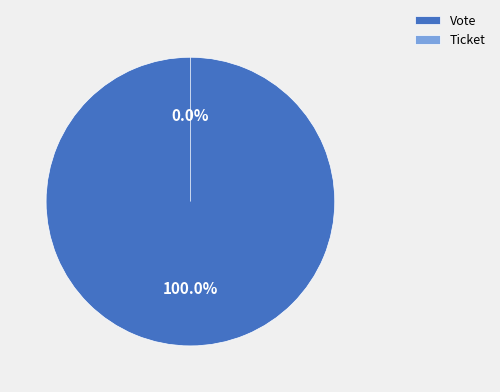

To the nearest percent, what is the difference between the Ticket and Vote slice percentages?

100%